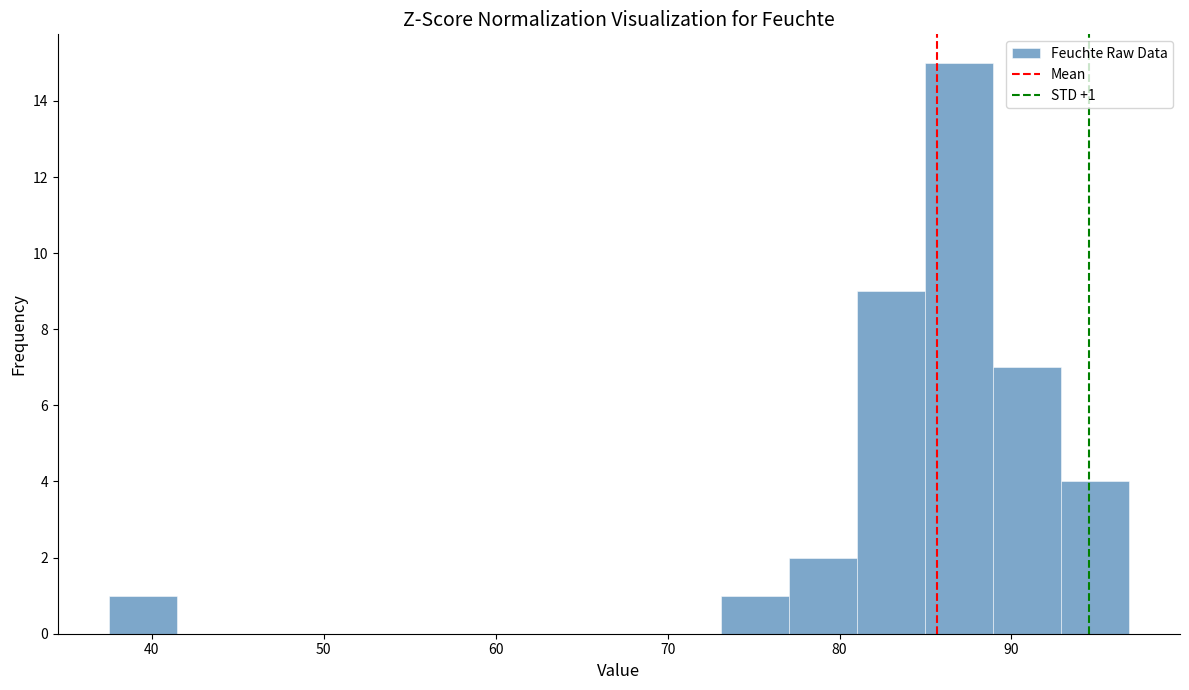

Read against the x-axis, roughly where is the centre of the tallest bar?

87